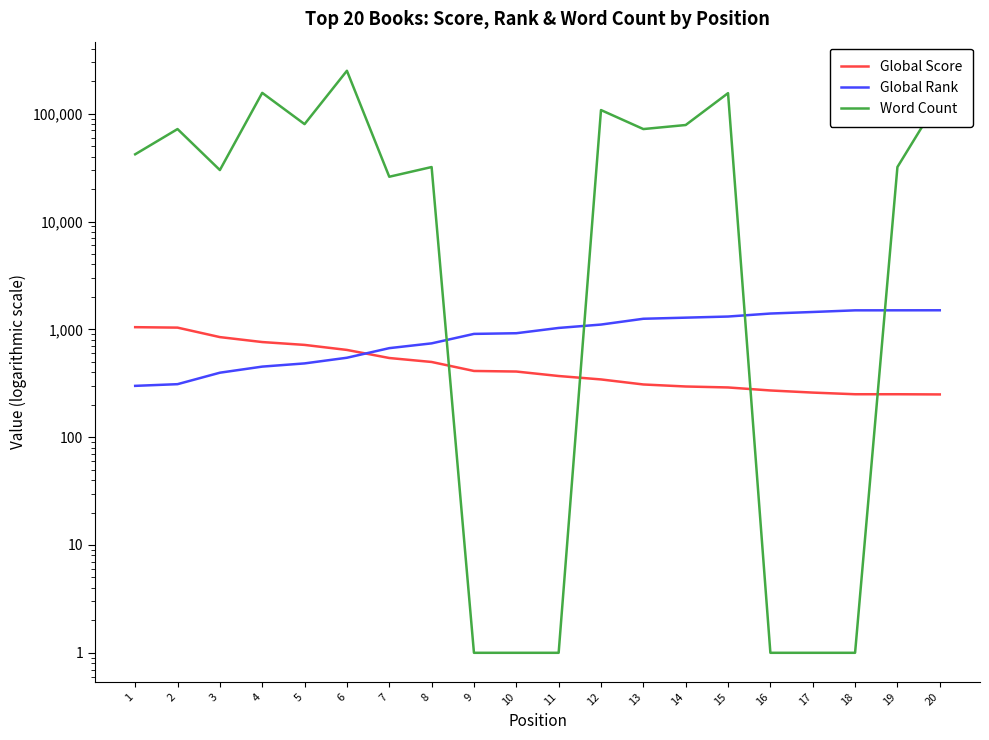

Which series has the widest spread of values?

Word Count